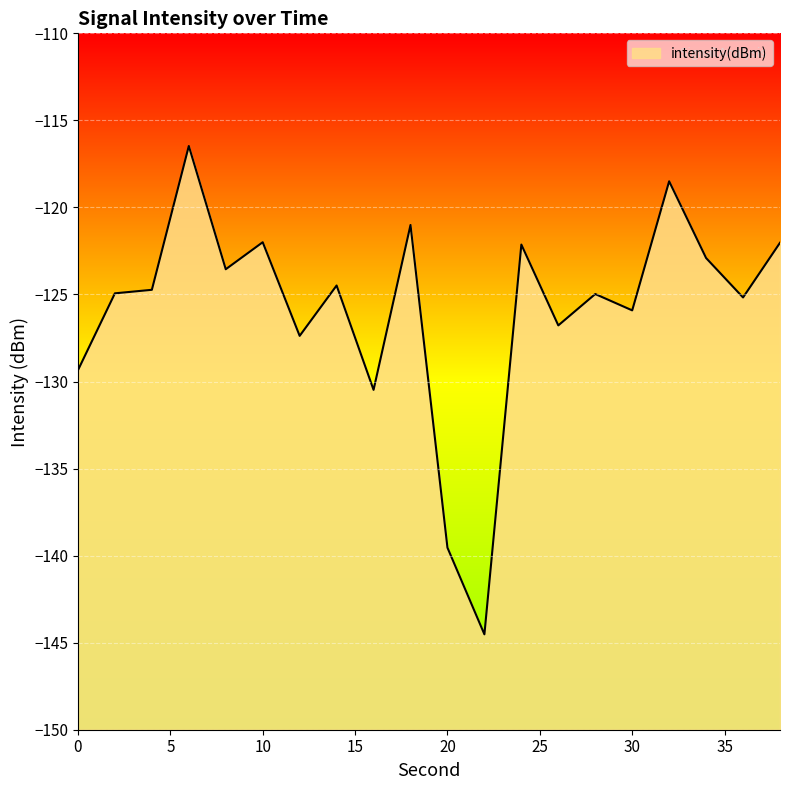

At which label does the data first exceed -124?

6